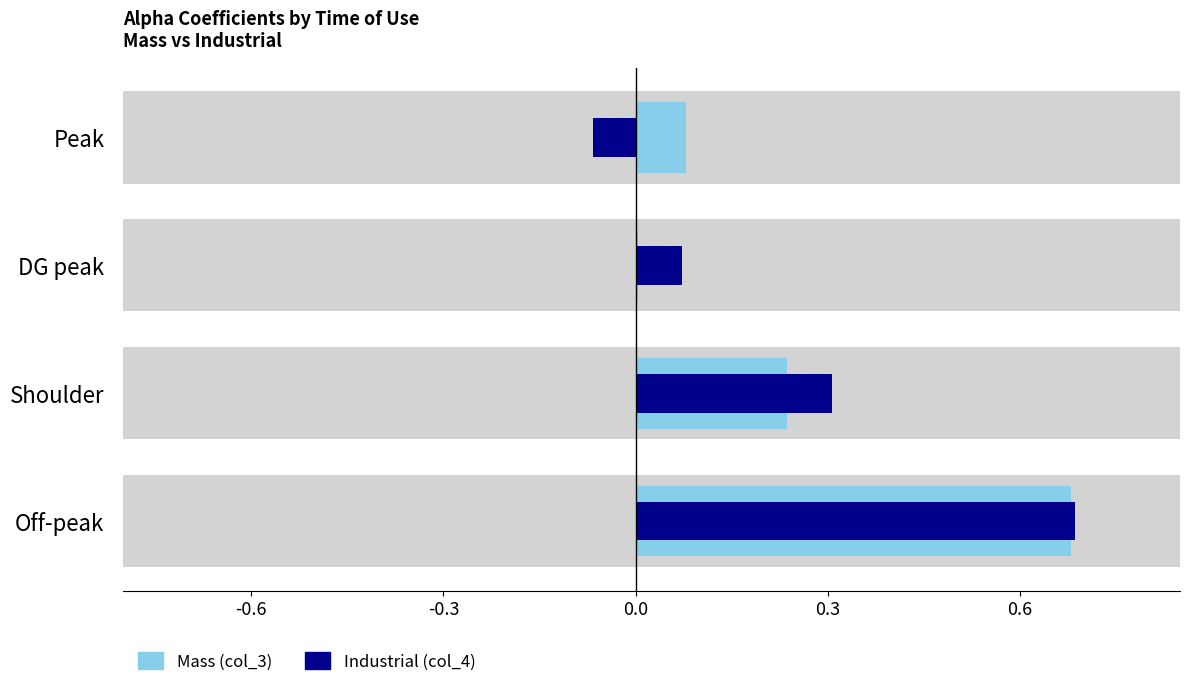

Are the bars grouped side by side (vs. stacked)?

Yes